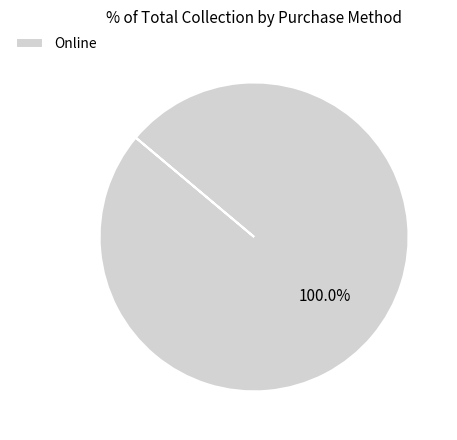

Is there any slice that represents more than half of the pie?

Yes